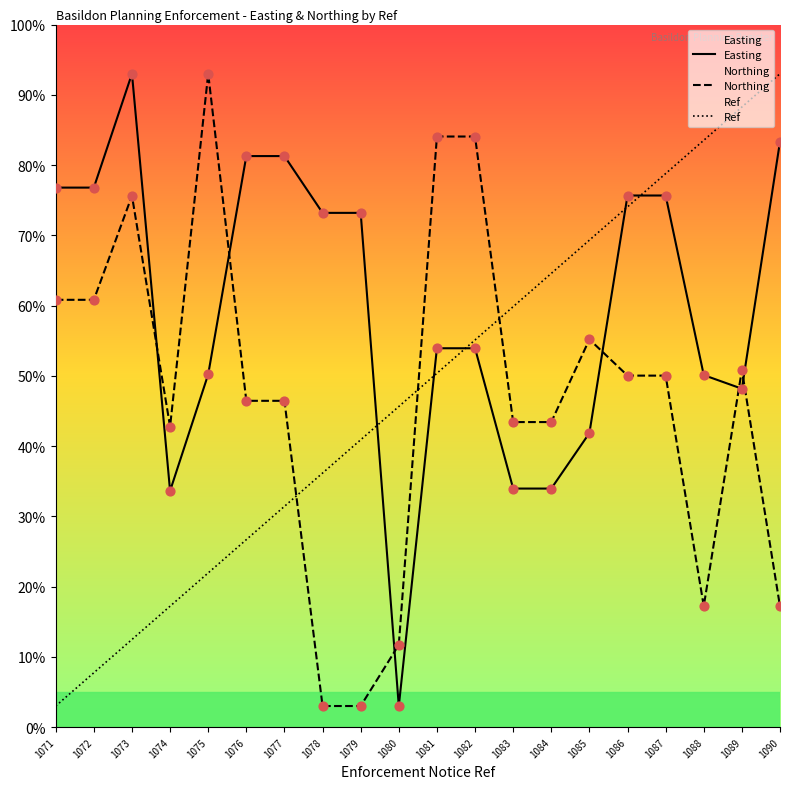

What is the total value across all series at 1080?

60.3